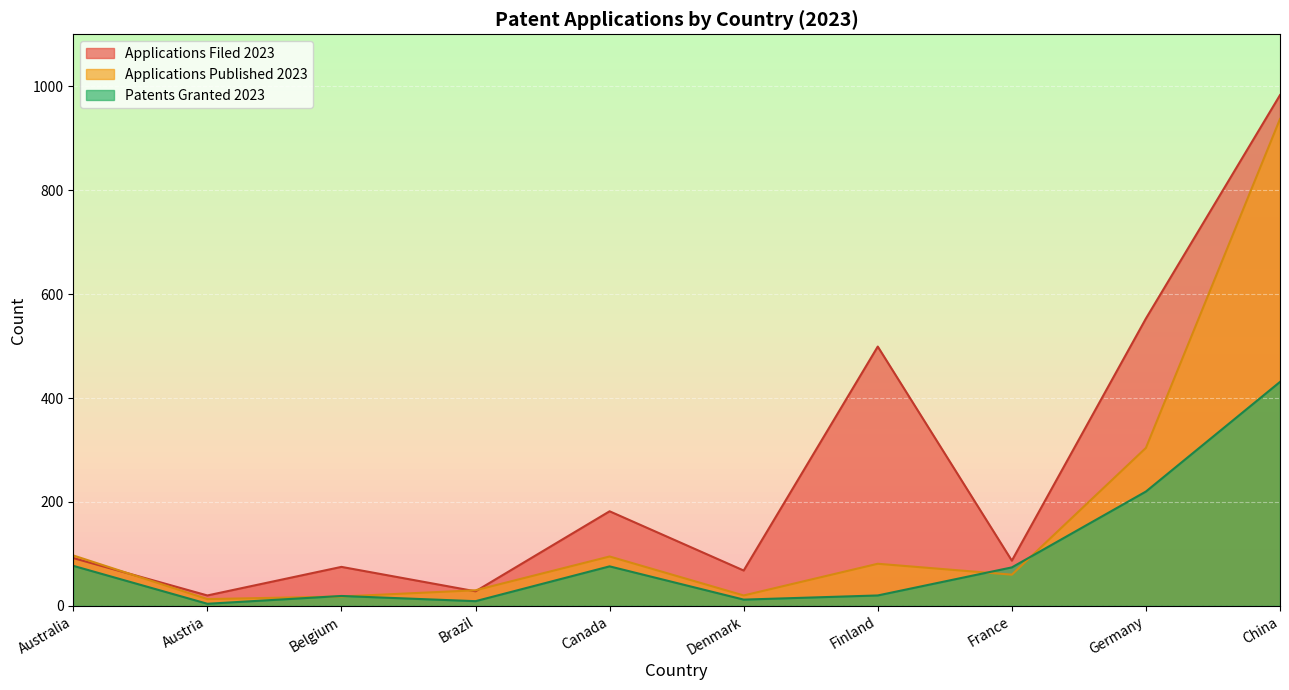

What is the sum of all Patents Granted 2023 values?

942